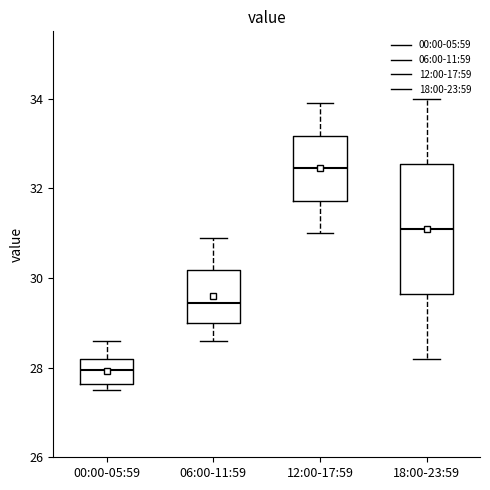

Which box is the tallest, from its lower edge to its upper edge?

18:00-23:59